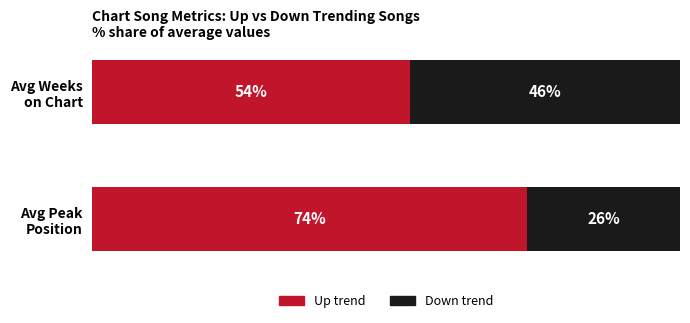

What are all the series names shown in the legend?

Up trend, Down trend